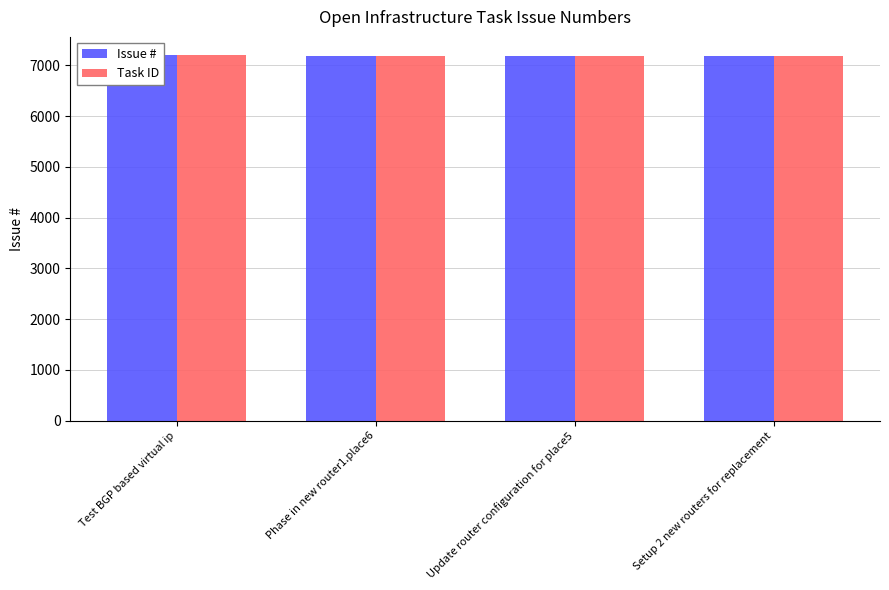

What is the difference between the Issue # values at Update router configuration for place5 and Phase in new router1.place6?

2